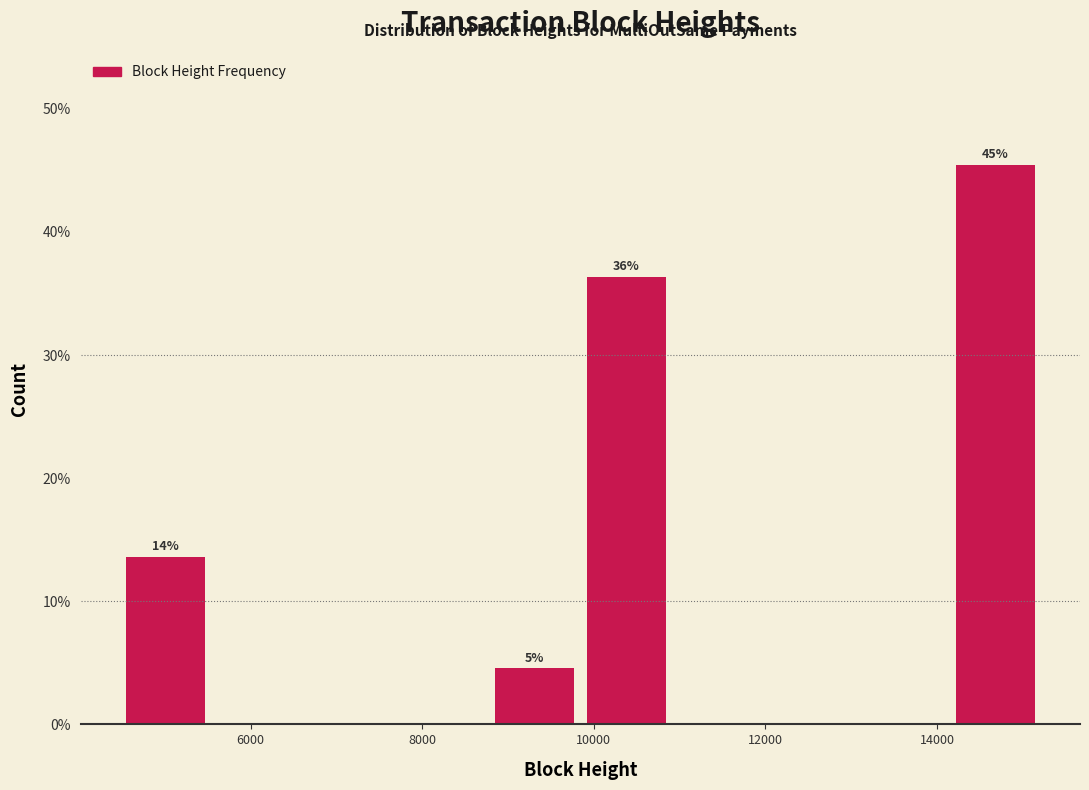

Which range on the x-axis has the tallest bar?

14200 to 15200